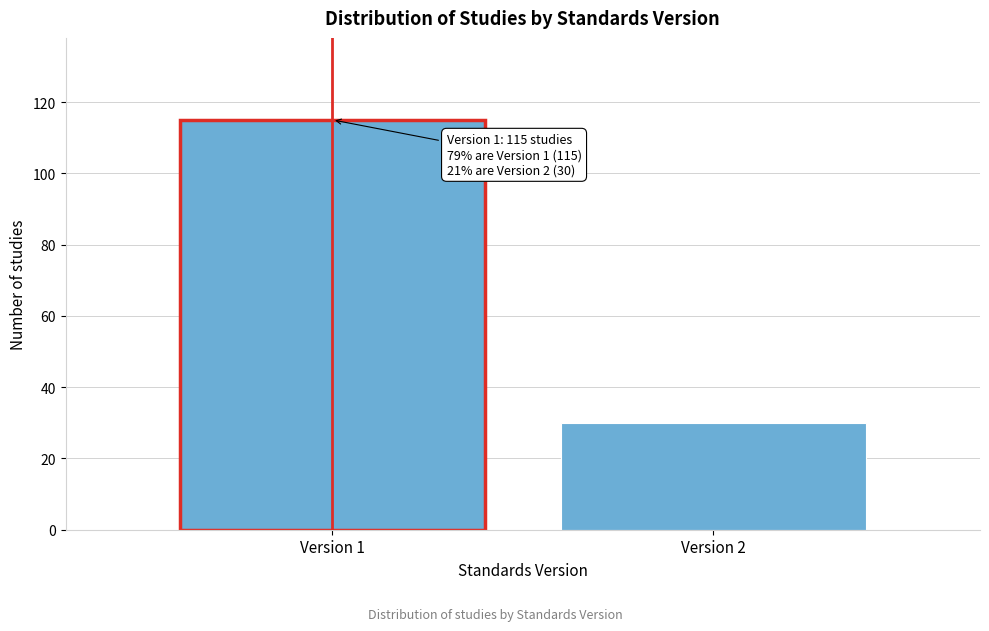

Reading left to right, extract all data points from this chart.

Version 1=115	Version 2=30